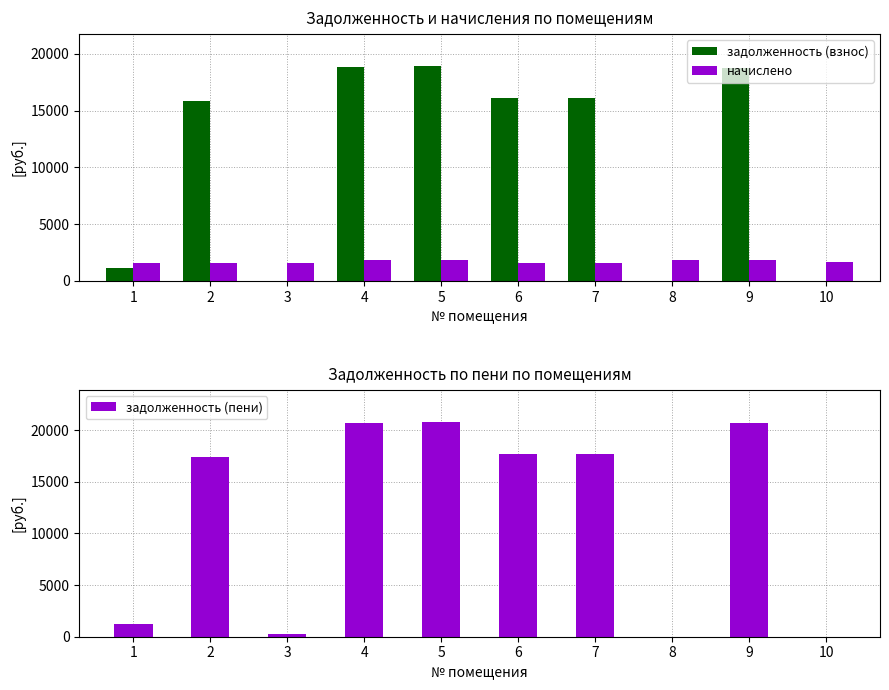

What is the value of the задолженность (взнос) bar at the 3rd from the left?

3.3